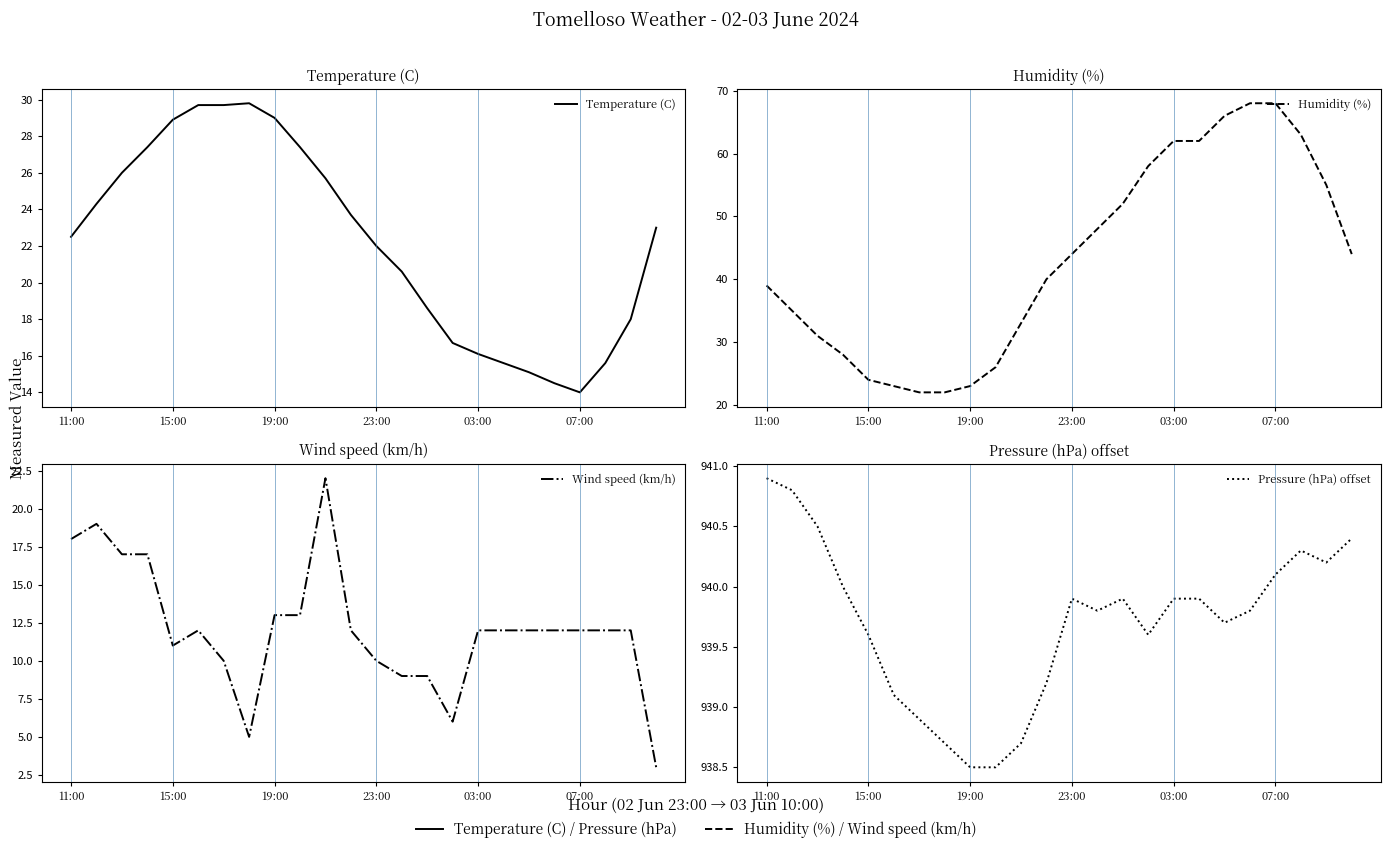

Which series has the largest total across all categories?

Pressure (hPa) offset